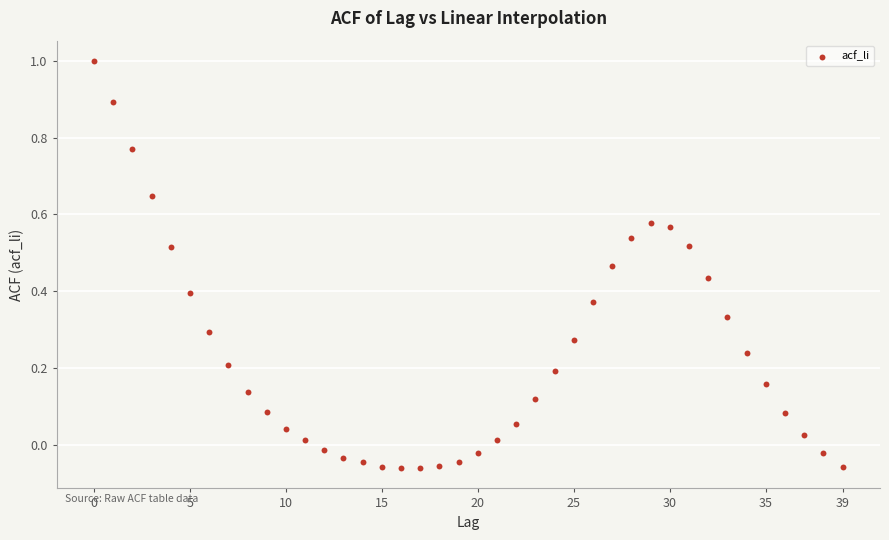

What is the range of Y values (max minus min)?

1.1